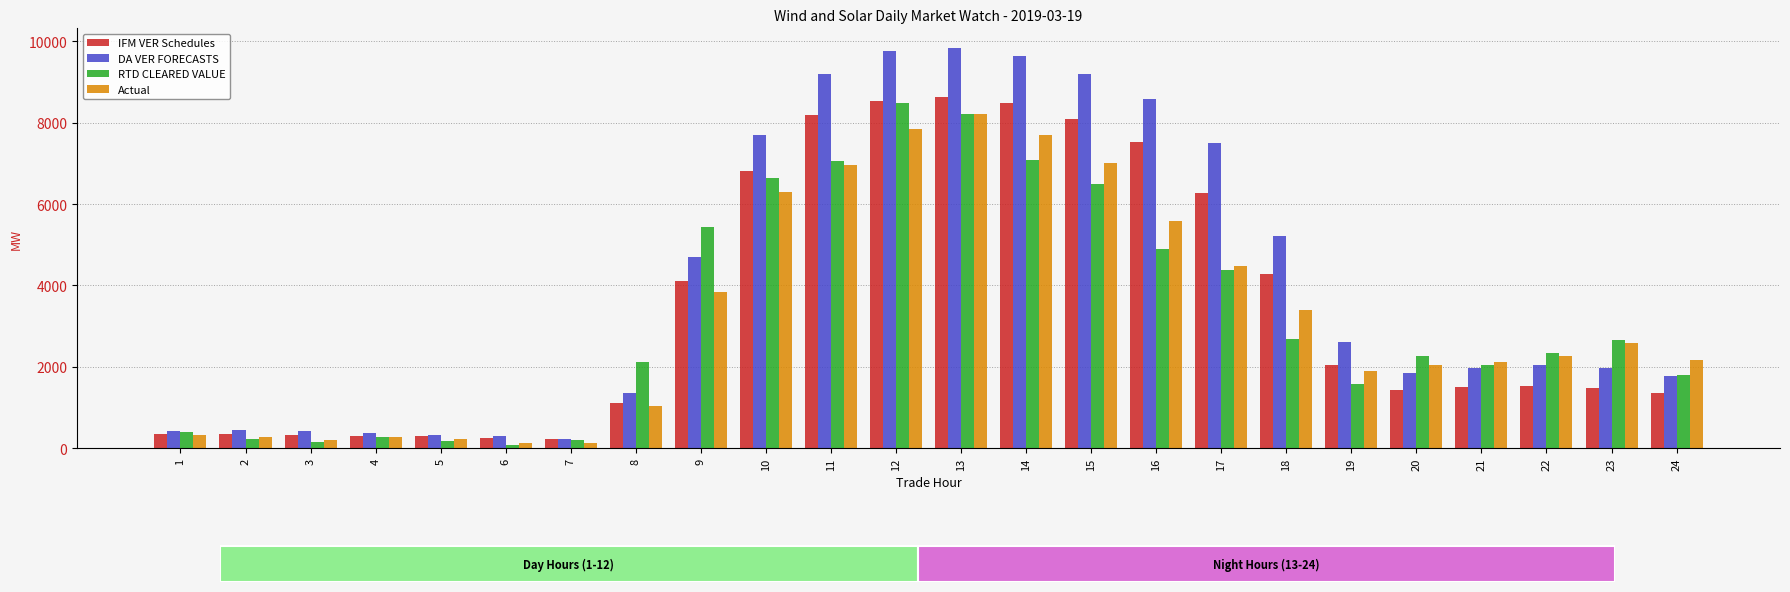

What is the maximum value shown in the chart?

9828.8